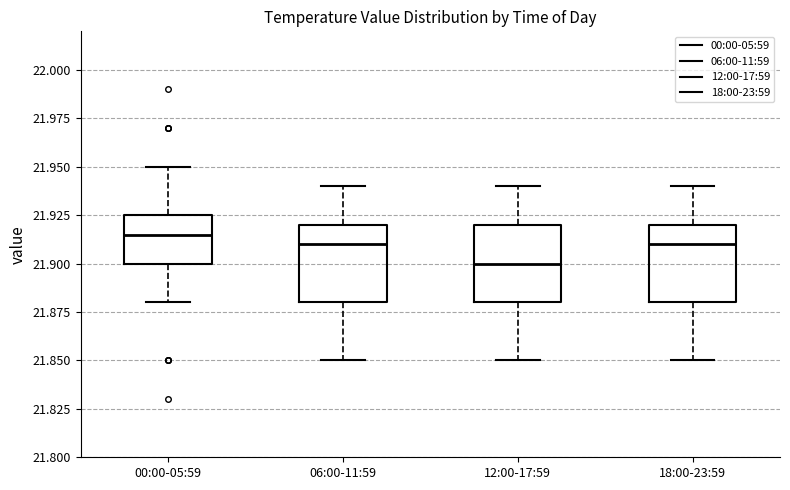

Where does the upper whisker of the box for 18:00-23:59 end on the y-axis? The values are not printed on the chart, so give them approximately, as read against the axis.

21.940